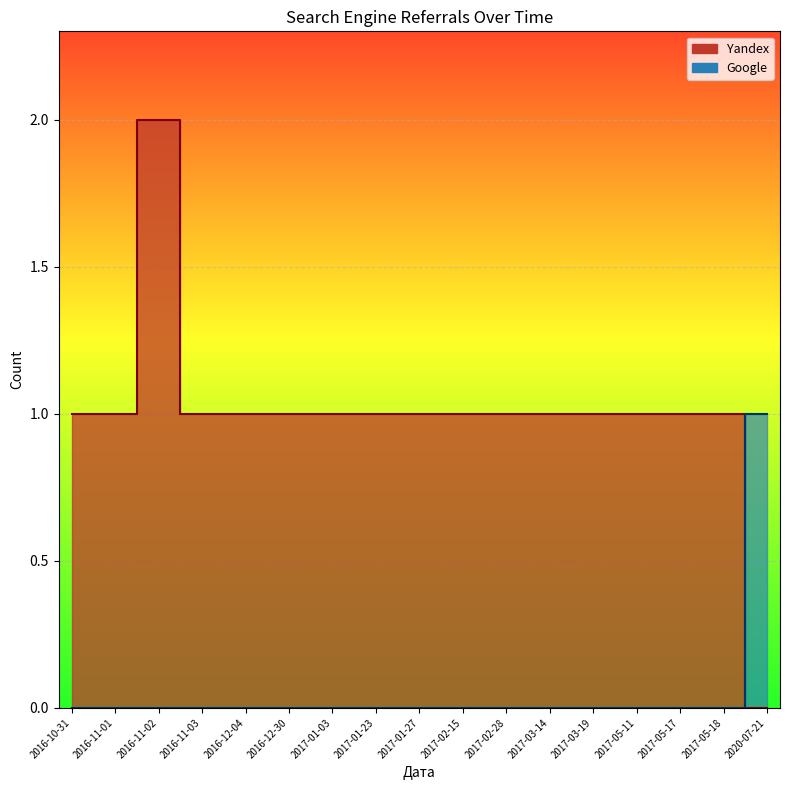

How many intersections are there between Yandex and Google?

1